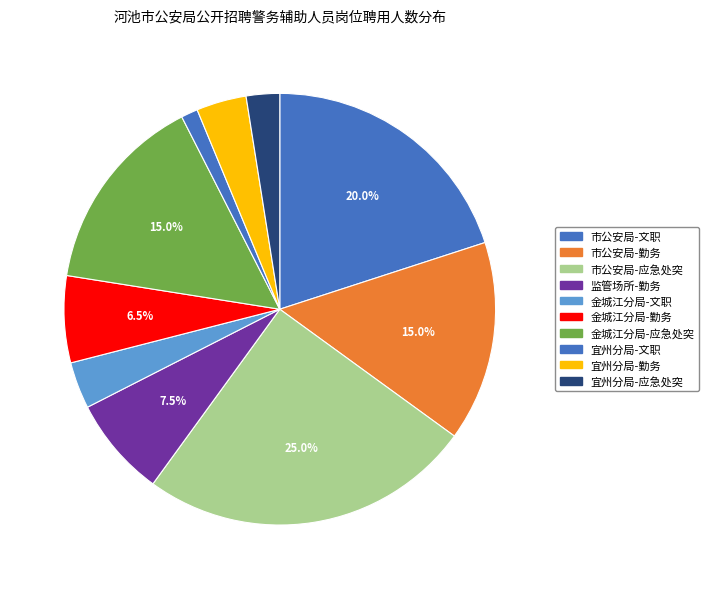

Rank the categories by value from highest to lowest.

市公安局-应急处突, 市公安局-文职, 市公安局-勤务, 金城江分局-应急处突, 监管场所-勤务, 金城江分局-勤务, 宜州分局-勤务, 金城江分局-文职, 宜州分局-应急处突, 宜州分局-文职